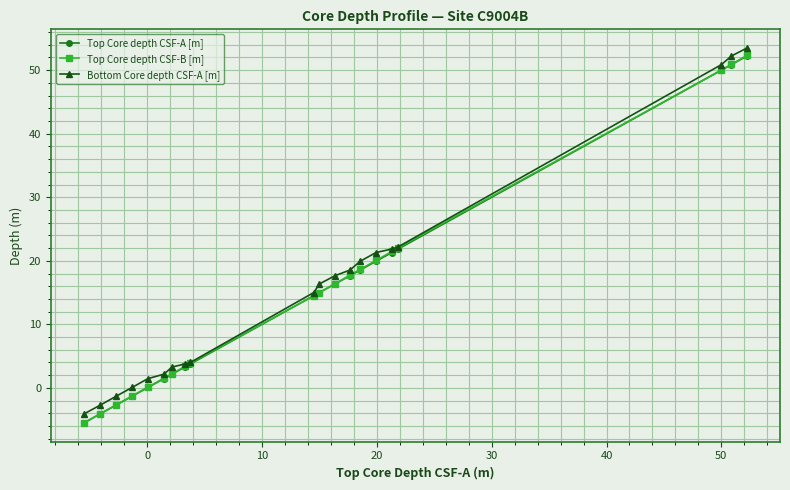

At how many categories does at least one series exceed 36?

3